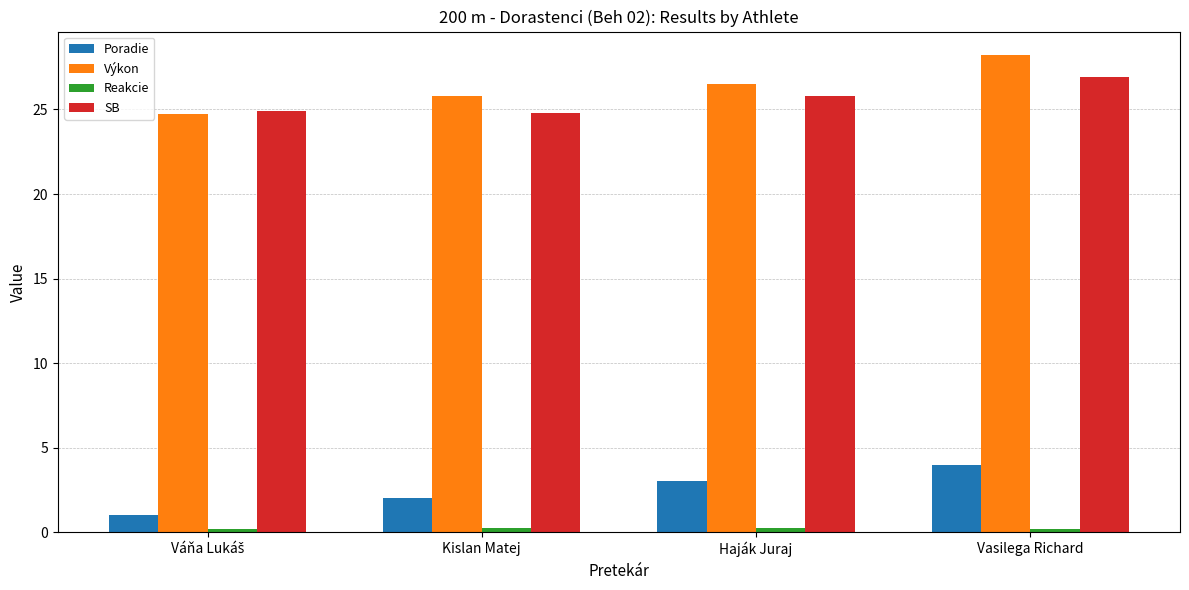

What is the approximate value of SB at Haják Juraj?

25.8